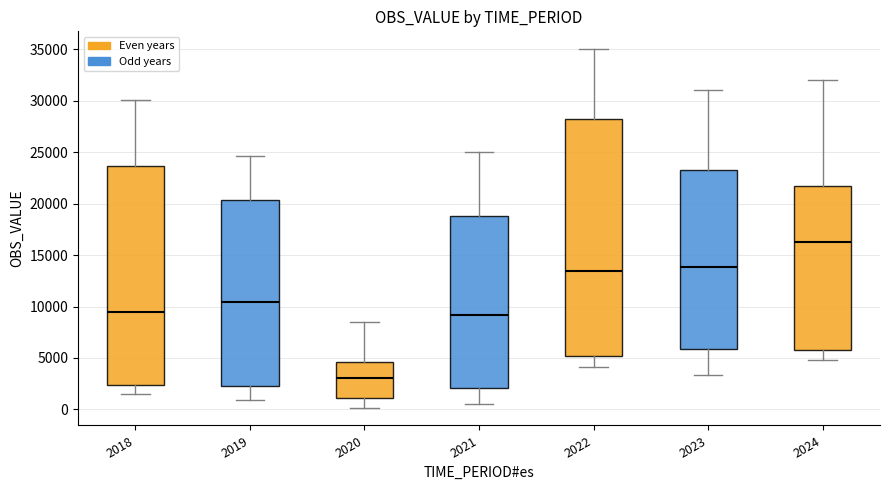

Comparing the boxes themselves (not the whiskers), which one is the tallest?

2022